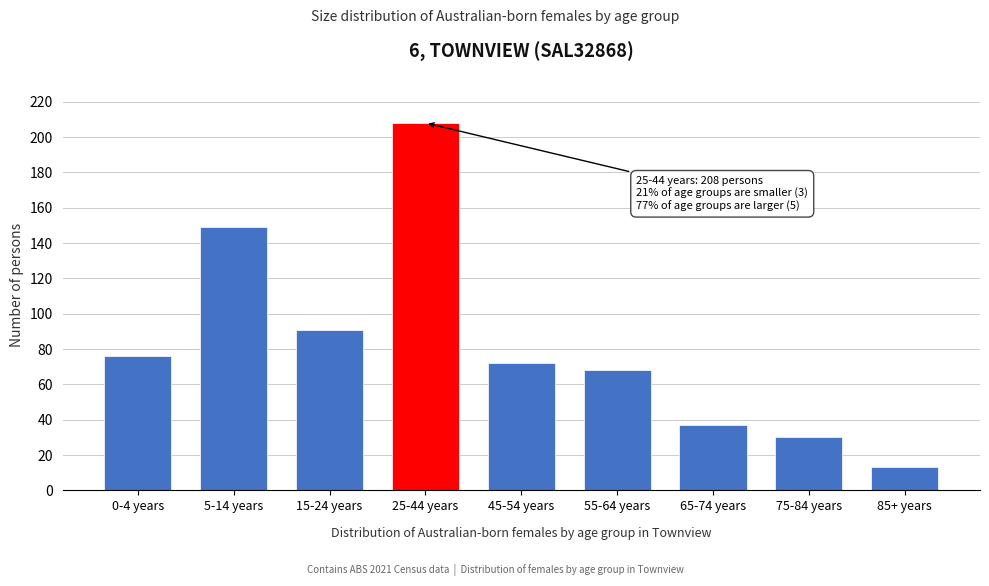

Reading left to right, list all the values displayed in this chart.

0-4 years=76	5-14 years=149	15-24 years=91	25-44 years=208	45-54 years=72	55-64 years=68	65-74 years=37	75-84 years=30	85+ years=13